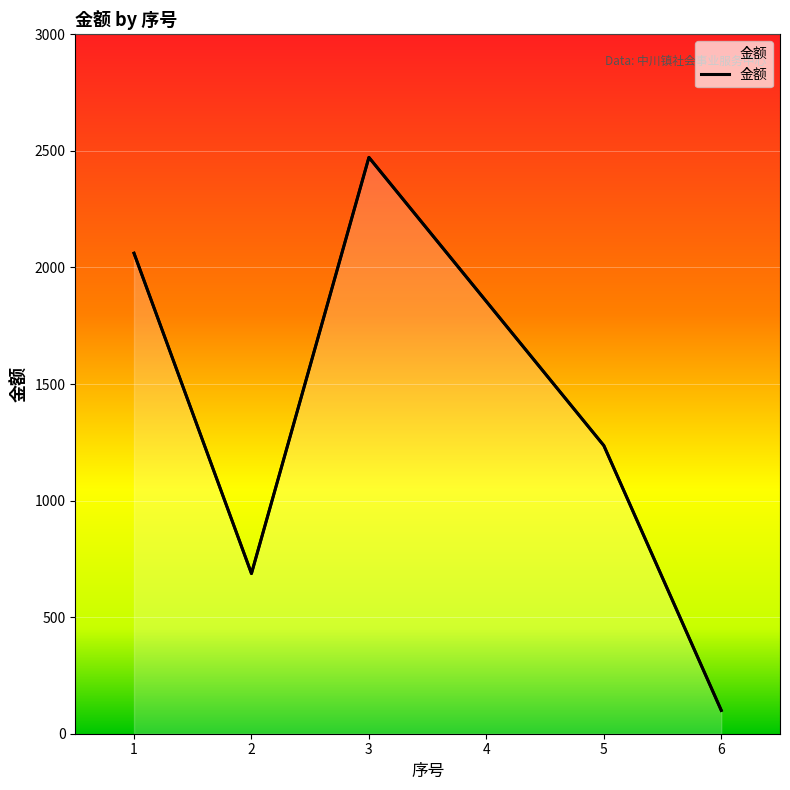

At which label is the value closest to 1286?

5